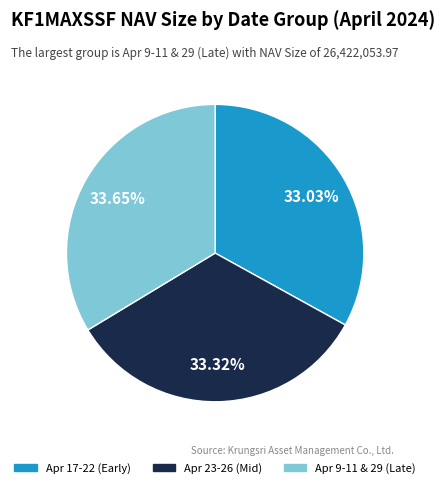

Is there a majority slice in this chart?

No